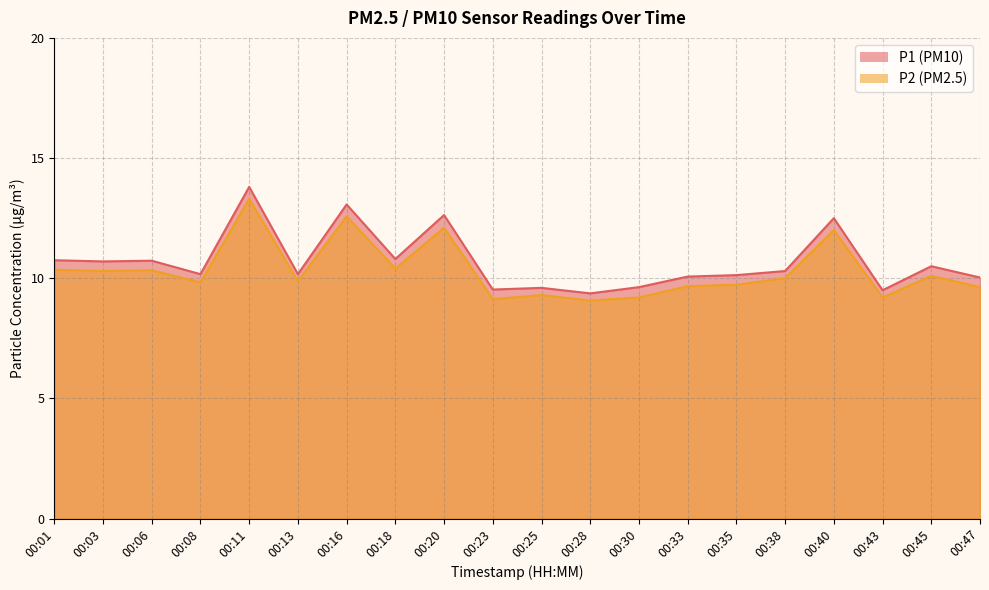

Does the chart have visible grid lines?

Yes